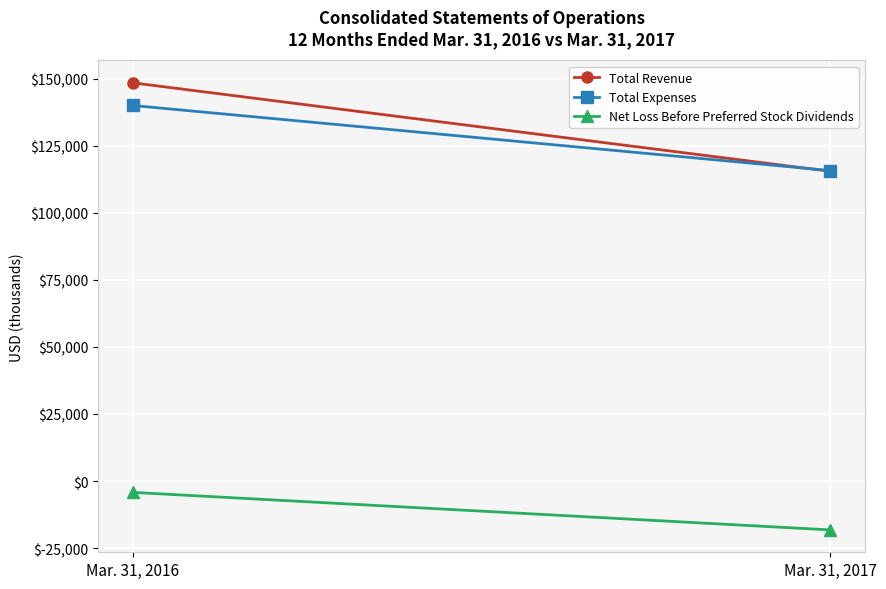

At Mar. 31, 2017, list the series in order from largest to smallest.

Total Expenses, Total Revenue, Net Loss Before Preferred Stock Dividends